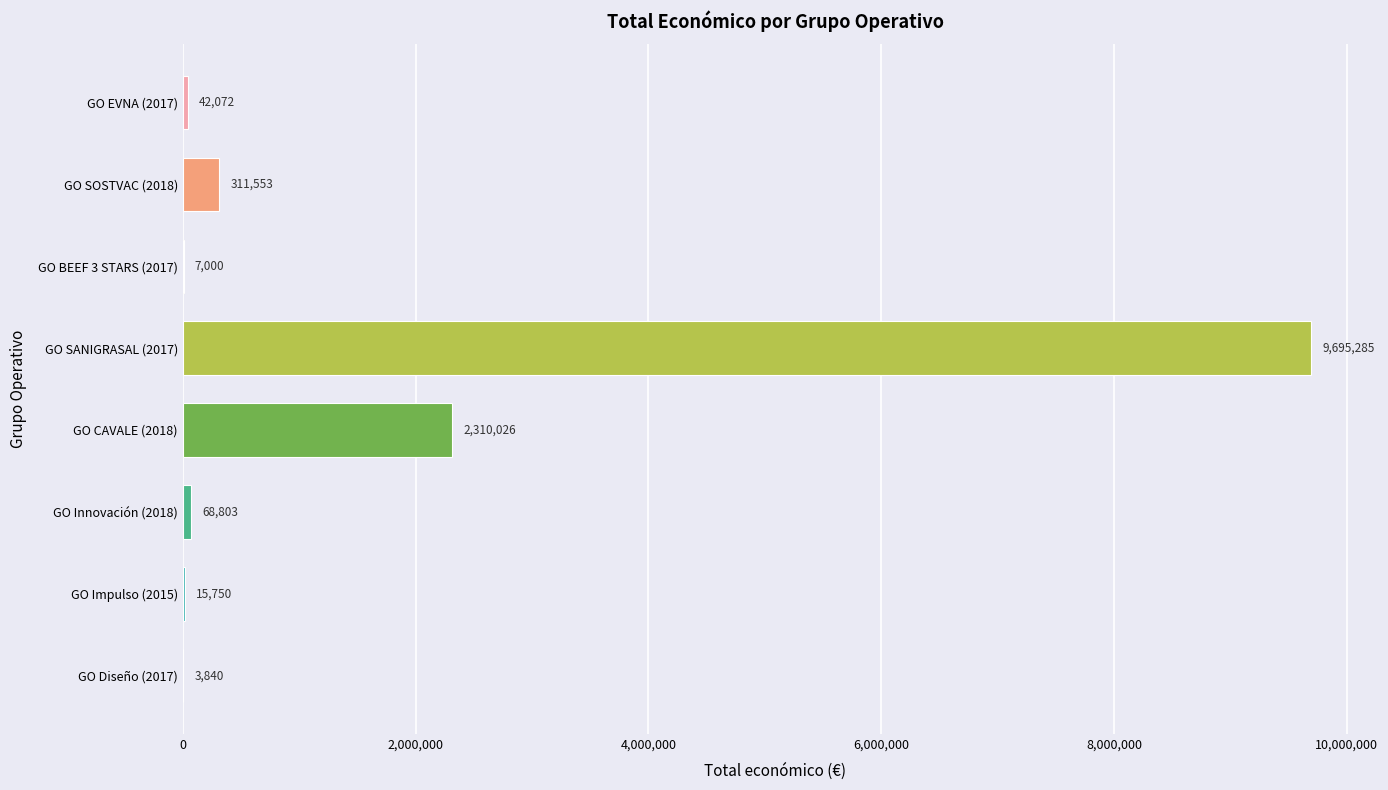

Between GO SANIGRASAL (2017) and GO Impulso (2015), which is larger?

GO SANIGRASAL (2017)